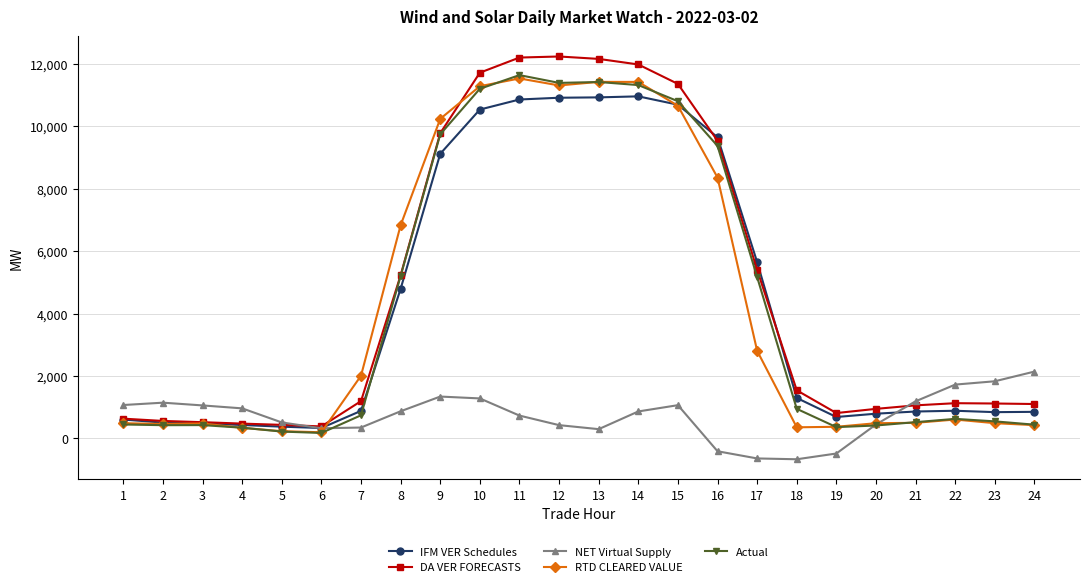

Is it true that IFM VER Schedules equals 1548.7 at 21?

False